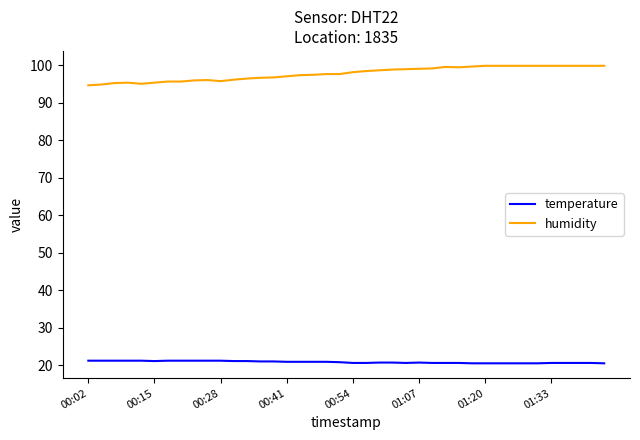

True or false: humidity and temperature intersect in this chart.

False